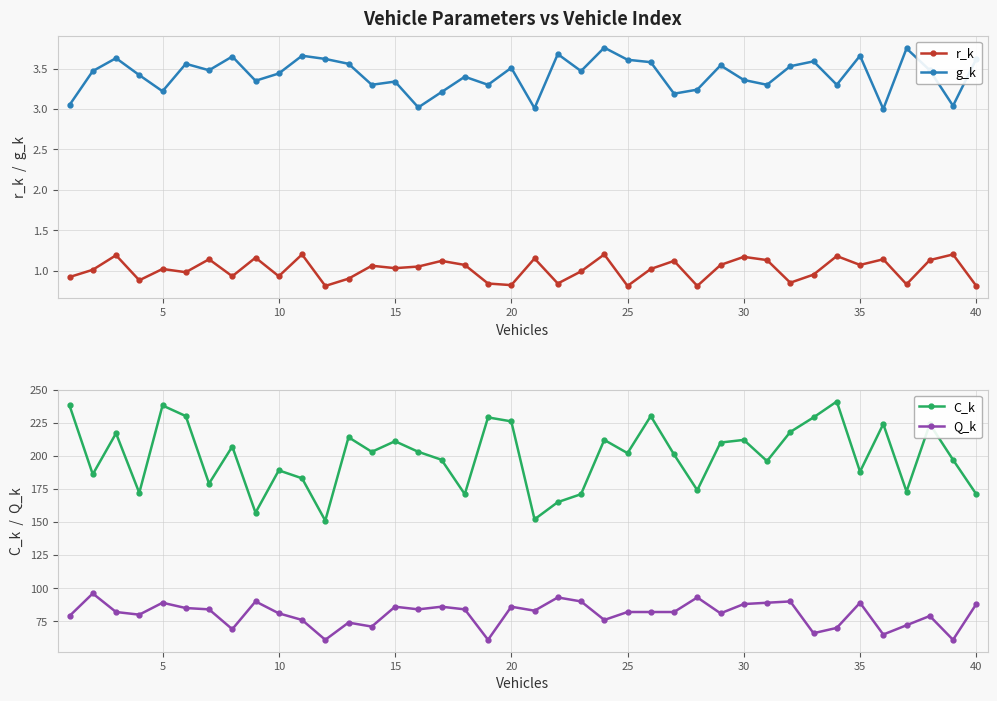

Which series has the largest total across all categories?

C_k